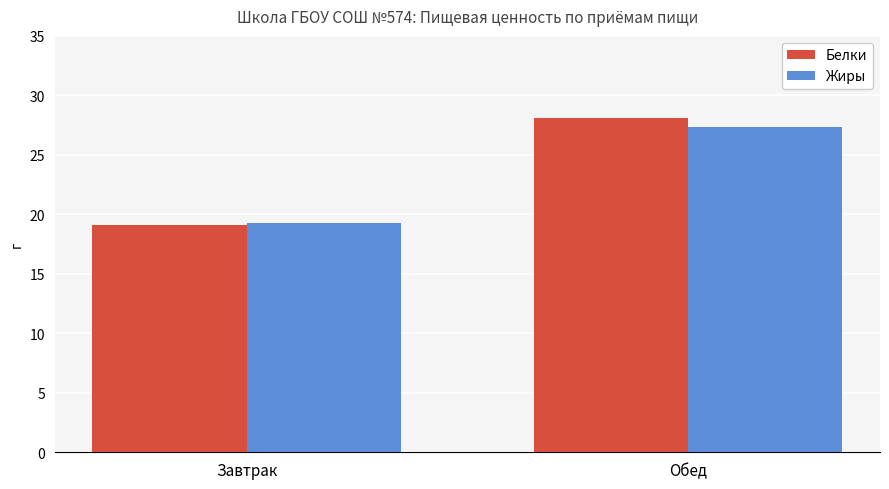

How many distinct data groups are displayed?

2